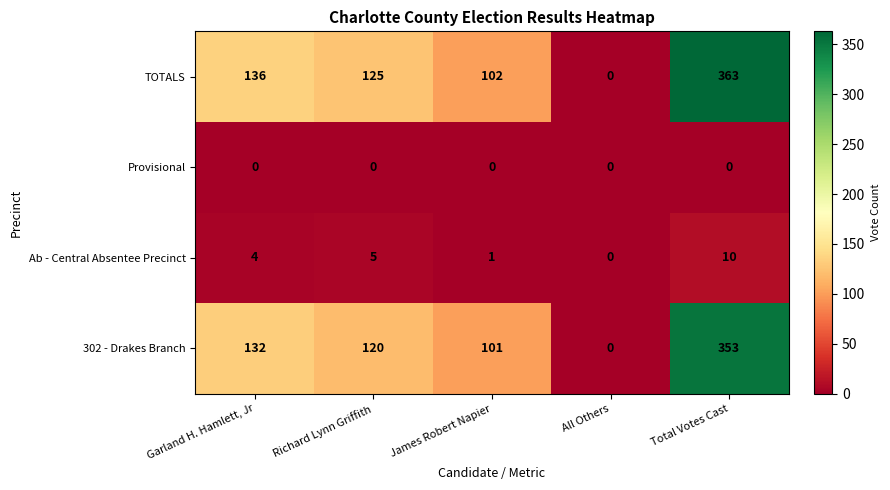

What is the difference between the highest and lowest values at James Robert Napier?

102